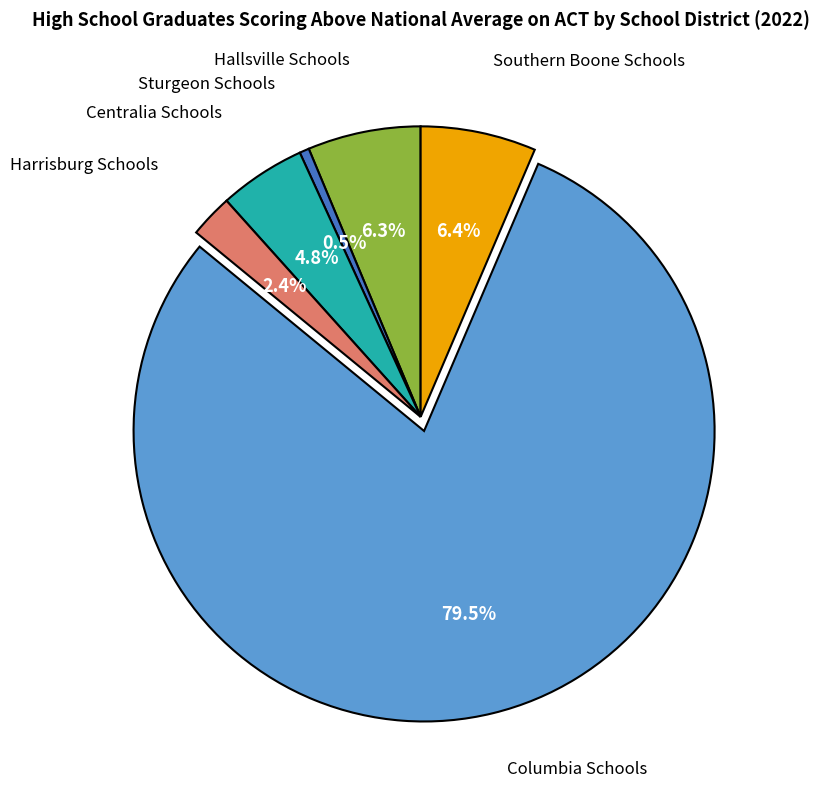

Is there any slice that represents more than half of the pie?

Yes